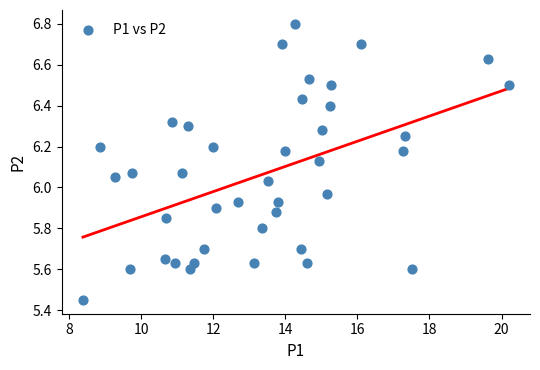

What is the range of X values (max minus min)?

11.8